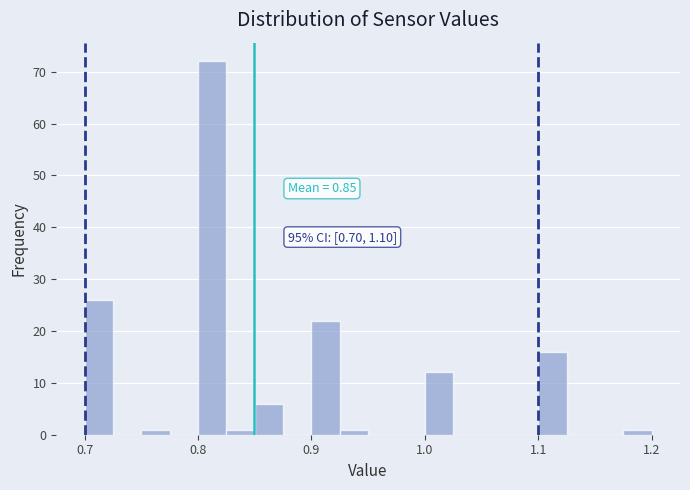

Around what value on the x-axis is the tallest bar? Give the approximate position of its centre, as read against the axis.

0.81